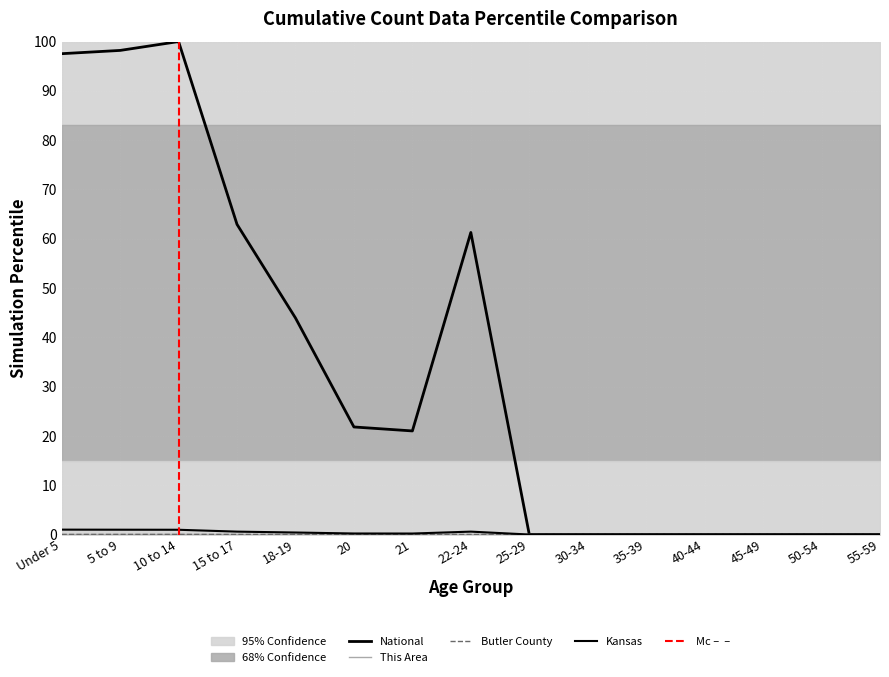

Which series has the widest spread of values?

National